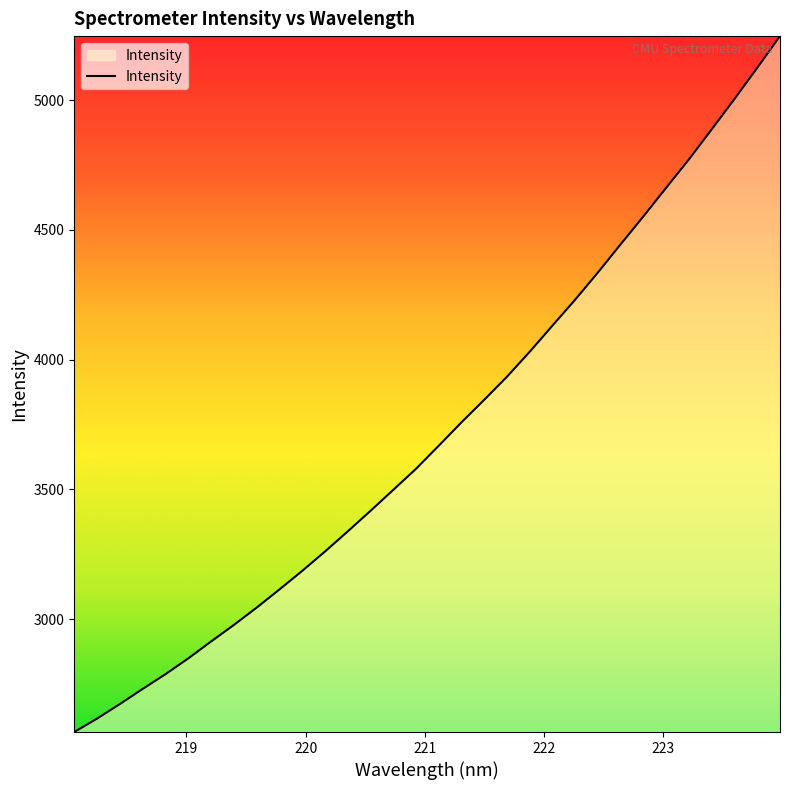

What is the smallest value displayed?

2564.9